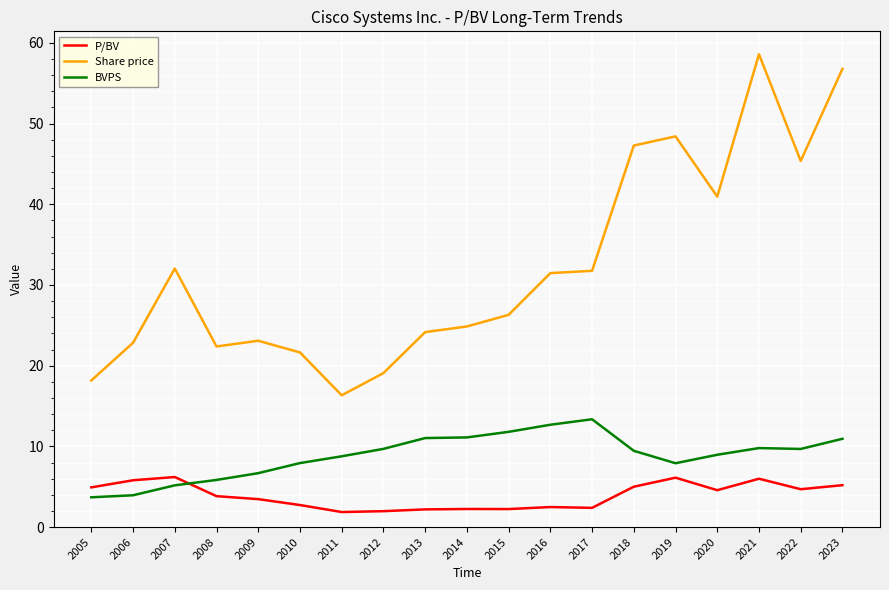

At which label is Share price closest to 37?

2020